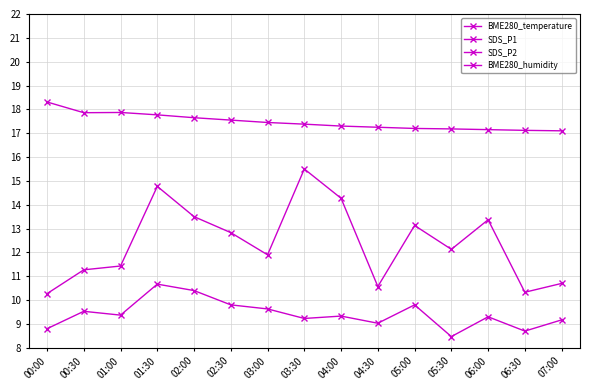

Where is the first local minimum for BME280_temperature?

00:30